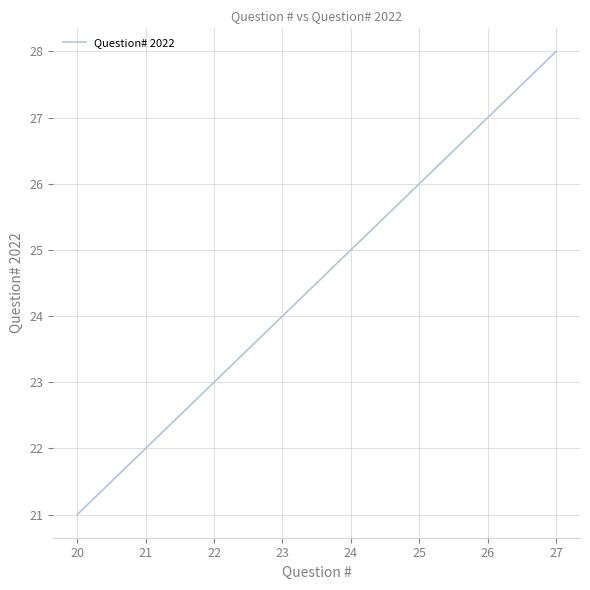

Reading left to right, extract all data points from this chart.

21	22	23	24	25	26	27	28